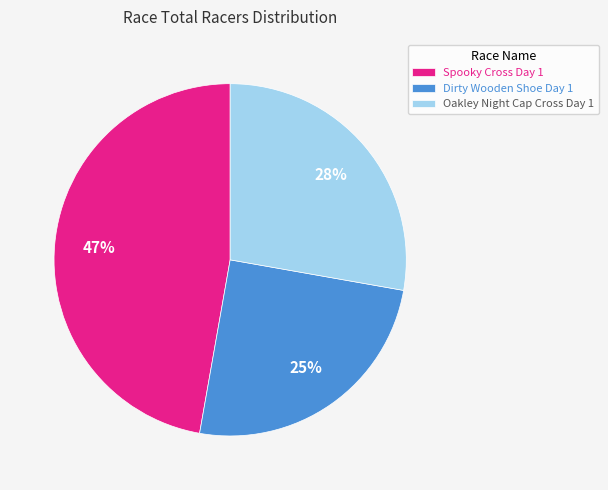

Combined, do Spooky Cross Day 1 and Oakley Night Cap Cross Day 1 account for over 50%?

Yes